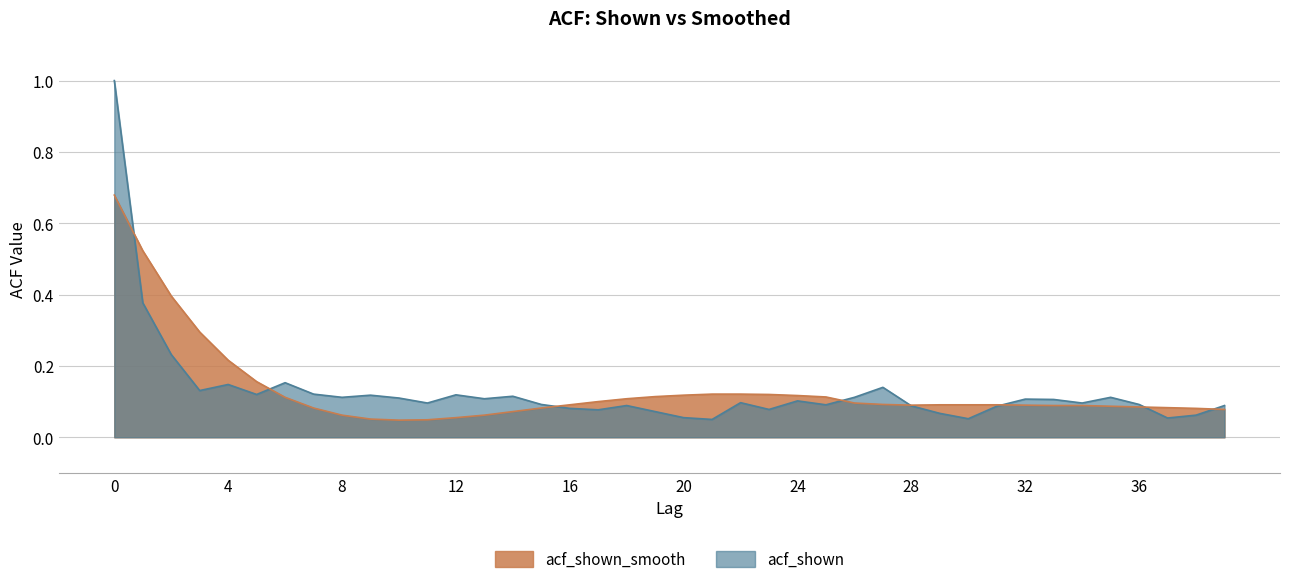

Is it true that acf_shown_smooth equals 0.1 at 16?

True